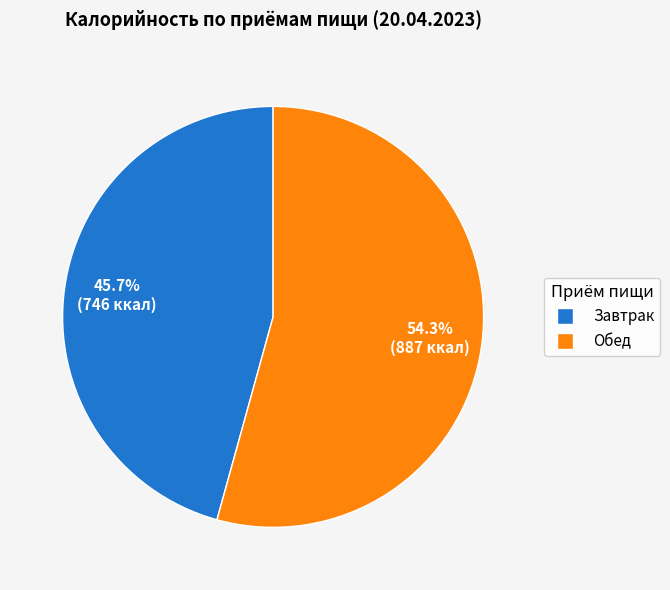

True or false: Обед accounts for 54% of the total.

True